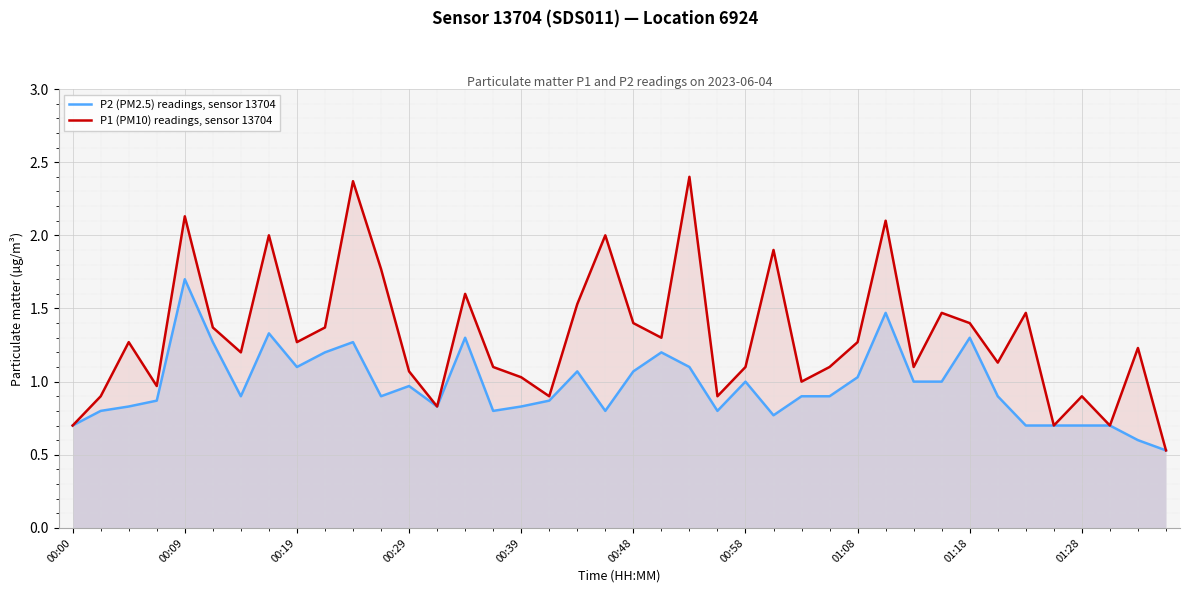

How many interior local valleys does the P1 (PM10) readings, sensor 13704 series have?

12